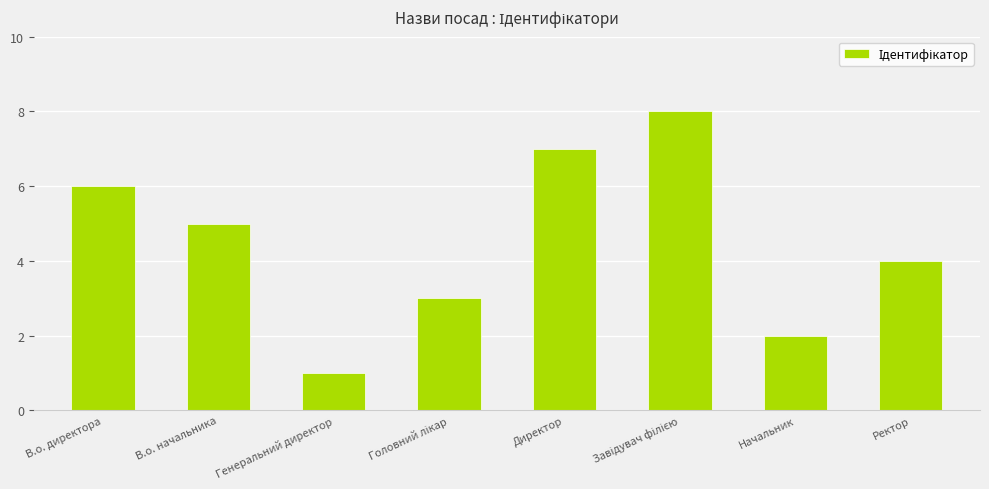

Between В.о. директора and В.о. начальника, which is larger?

В.о. директора